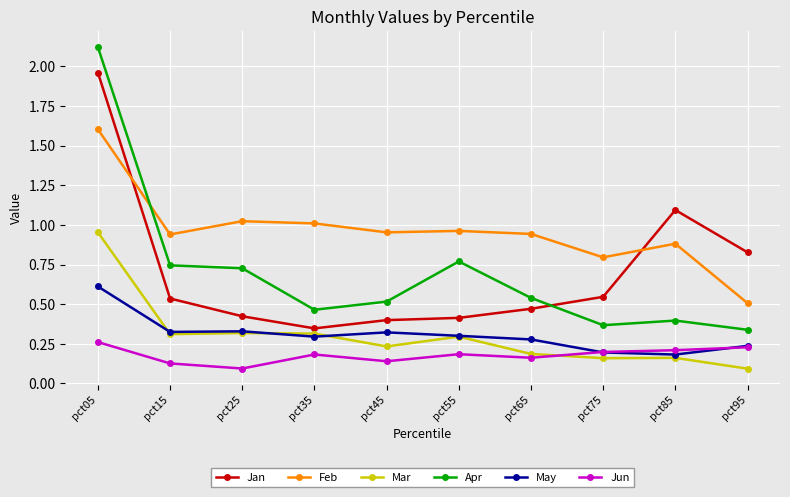

True or false: Jan has more than 2 points higher than both neighbors.

False